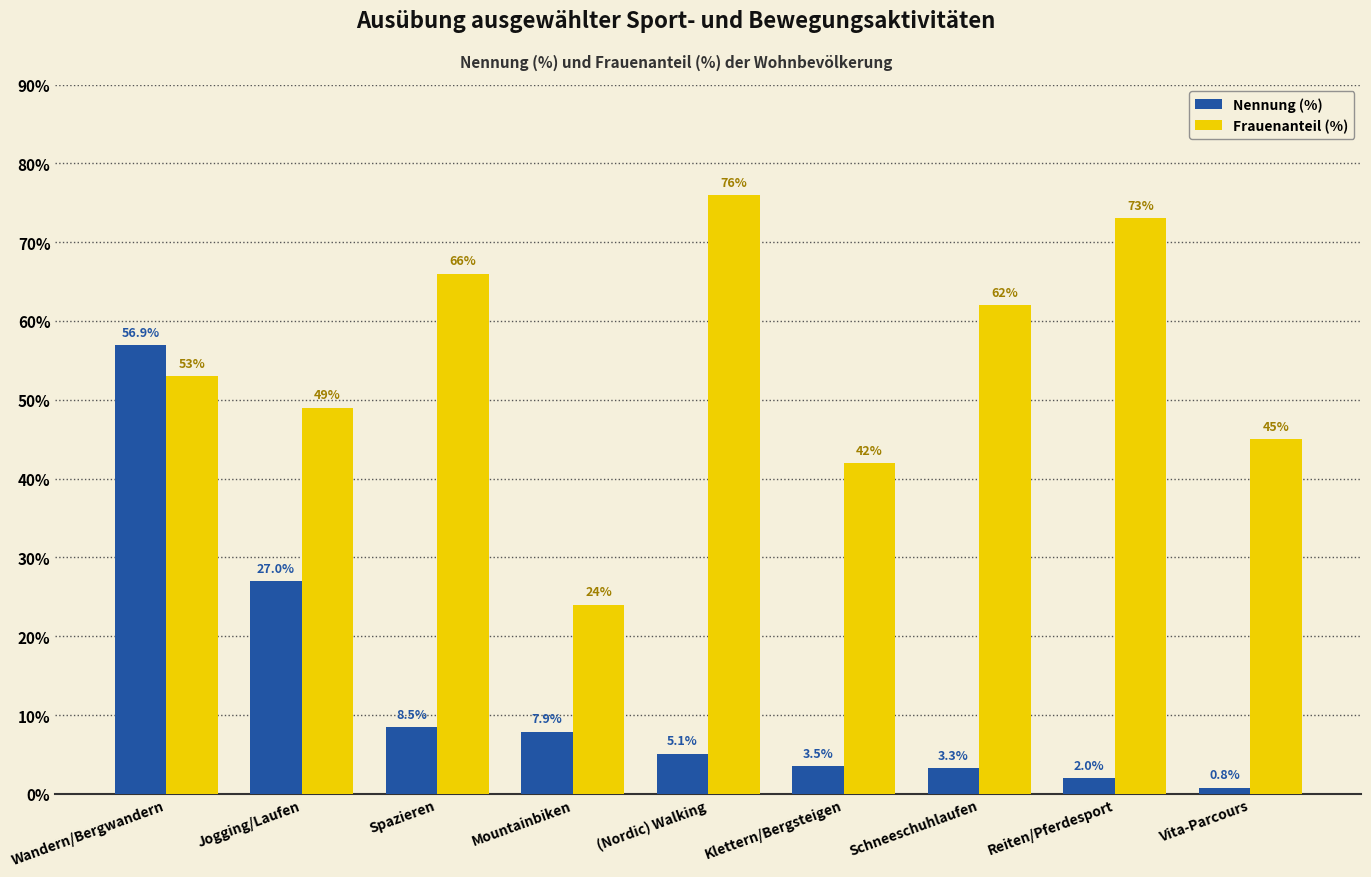

What is the approximate value of Frauenanteil (%) at Klettern/Bergsteigen?

42.0